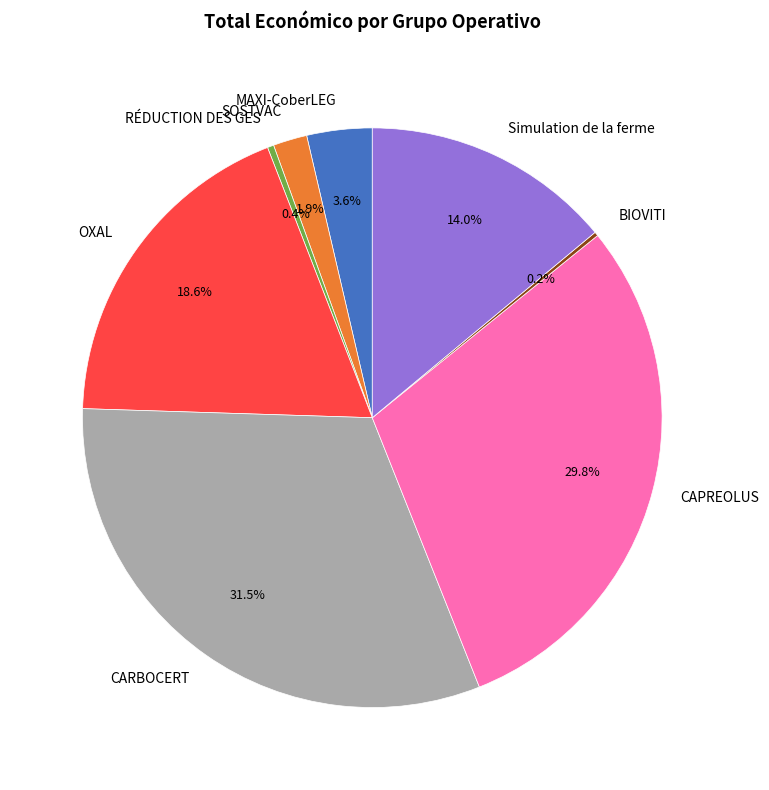

What is the ratio of the value at MAXI-CoberLEG to the value at SOSTVAC?

1.9